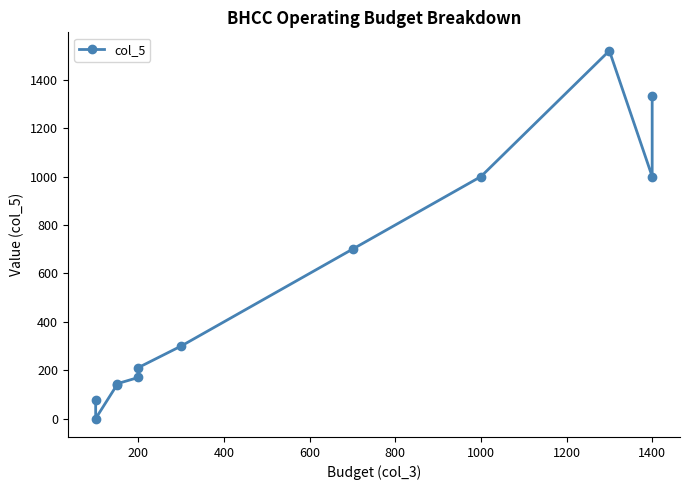

The value at 0 is 28. True or false?

False